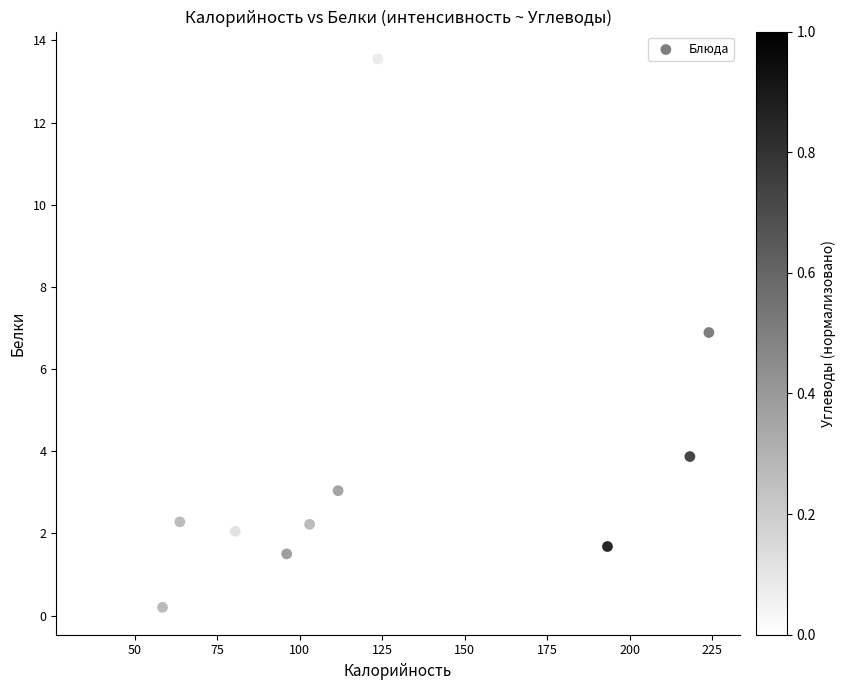

What Y value in the scatter plot is closest to 6?

6.9